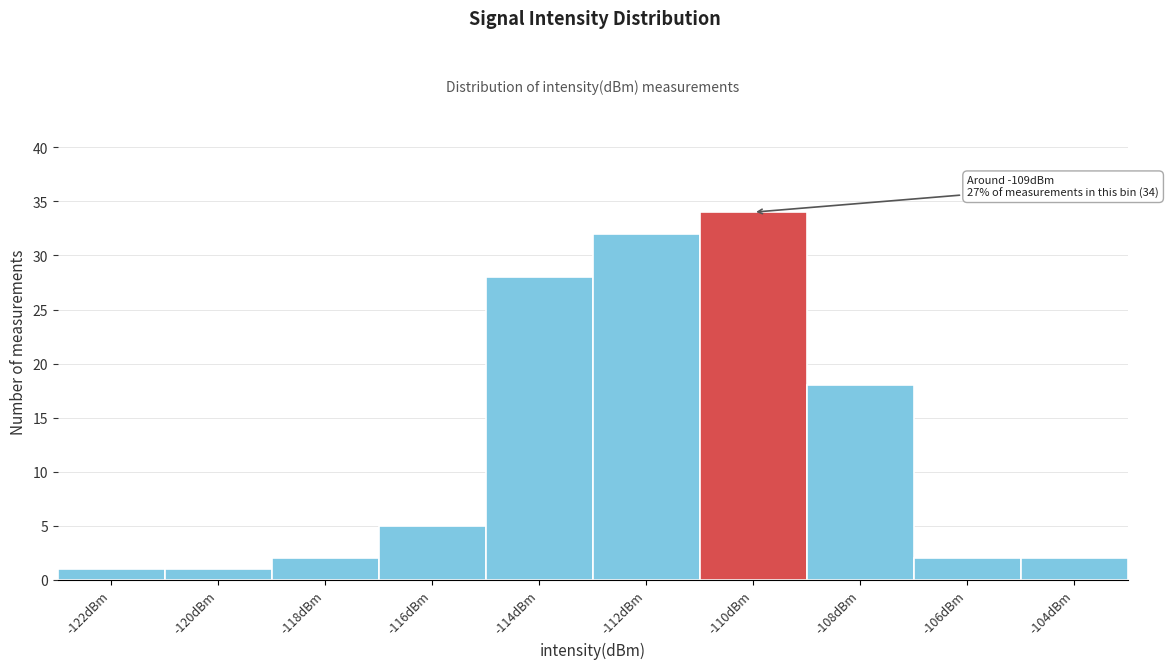

Reading left to right, what are all the values shown in this chart?

1	1	2	5	28	32	34	18	2	2